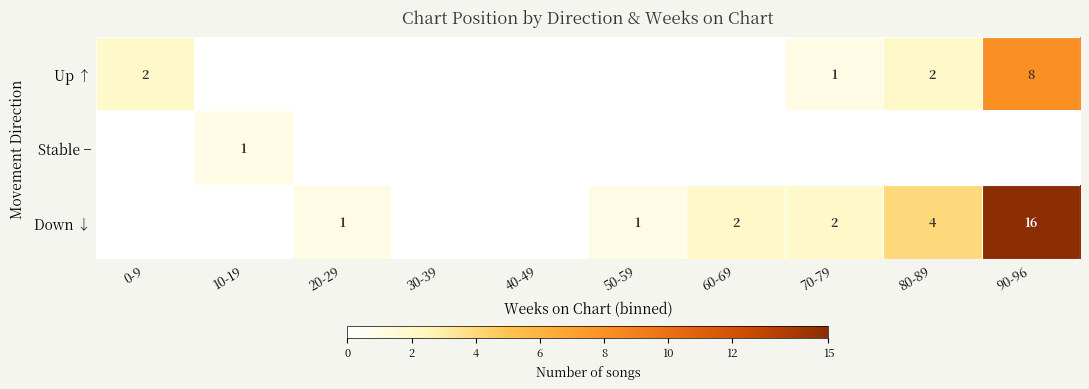

Is it true that Up ↑ equals 1 at 80-89?

False